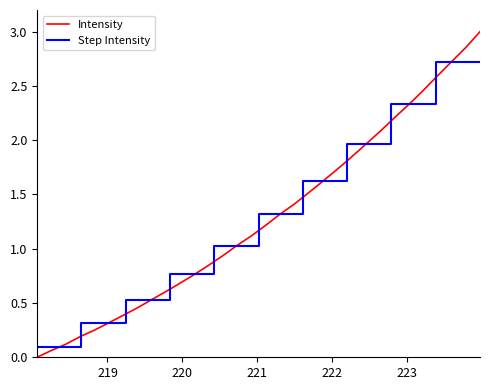

Rank the categories by value from lowest to highest.

218.0596, 218.2508, 218.442, 218.6332, 218.8244, 219.0156, 219.2067, 219.3979, 219.589, 219.7801, 219.9712, 220.1623, 220.3533, 220.5444, 220.7354, 220.9264, 221.1174, 221.3083, 221.4993, 221.6902, 221.8812, 222.0721, 222.263, 222.4538, 222.6447, 222.8355, 223.0264, 223.2172, 223.408, 223.5987, 223.7895, 223.9802